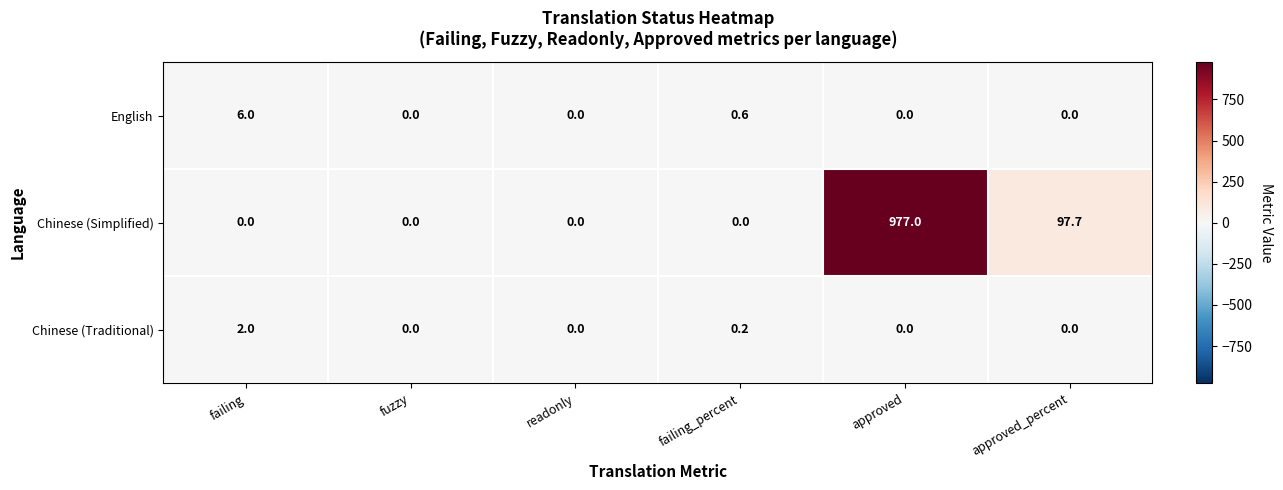

Reading left to right, extract all data points from this chart.

English: failing=6.0	fuzzy=0.0	readonly=0.0	failing_percent=0.6	approved=0.0	approved_percent=0.0
Chinese (Simplified): failing=0.0	fuzzy=0.0	readonly=0.0	failing_percent=0.0	approved=977.0	approved_percent=97.7
Chinese (Traditional): failing=2.0	fuzzy=0.0	readonly=0.0	failing_percent=0.2	approved=0.0	approved_percent=0.0